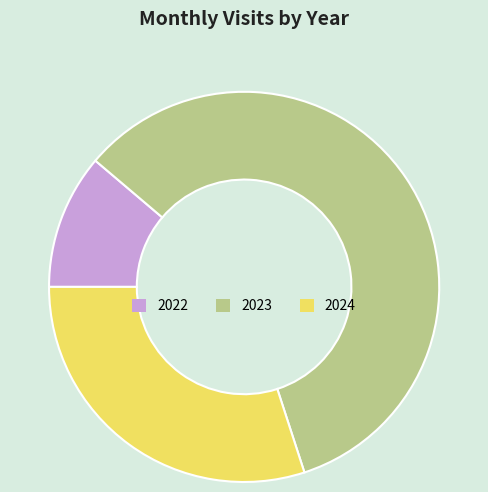

Which slice is the largest?

2023